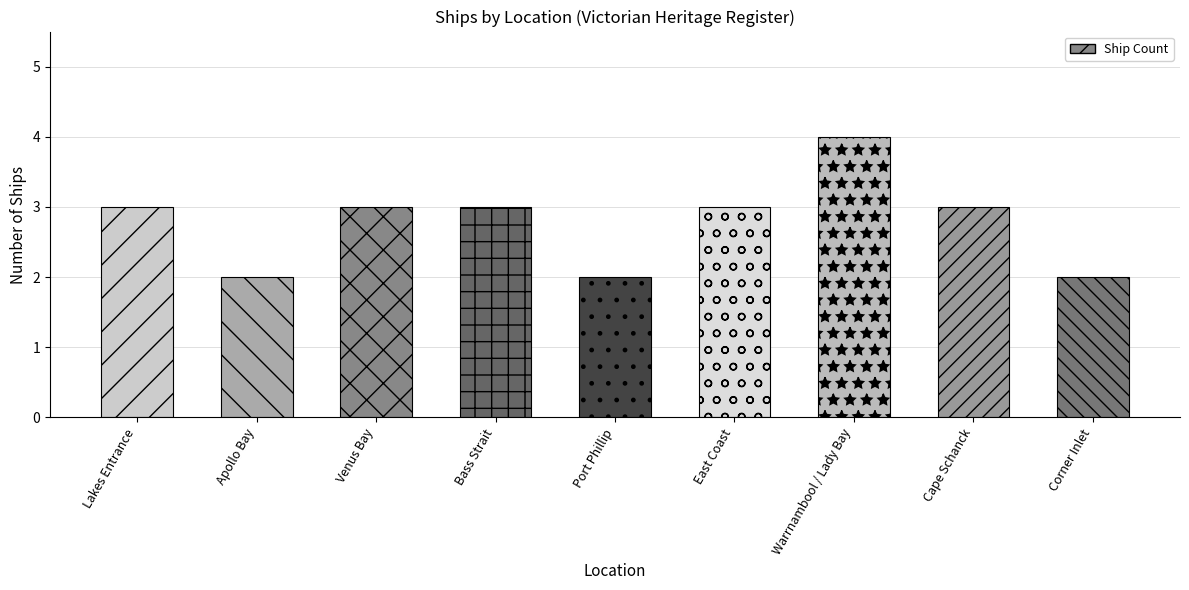

Reading left to right, transcribe all the data shown in this chart.

Lakes Entrance=3	Apollo Bay=2	Venus Bay=3	Bass Strait=3	Port Phillip=2	East Coast=3	Warrnambool / Lady Bay=4	Cape Schanck=3	Corner Inlet=2